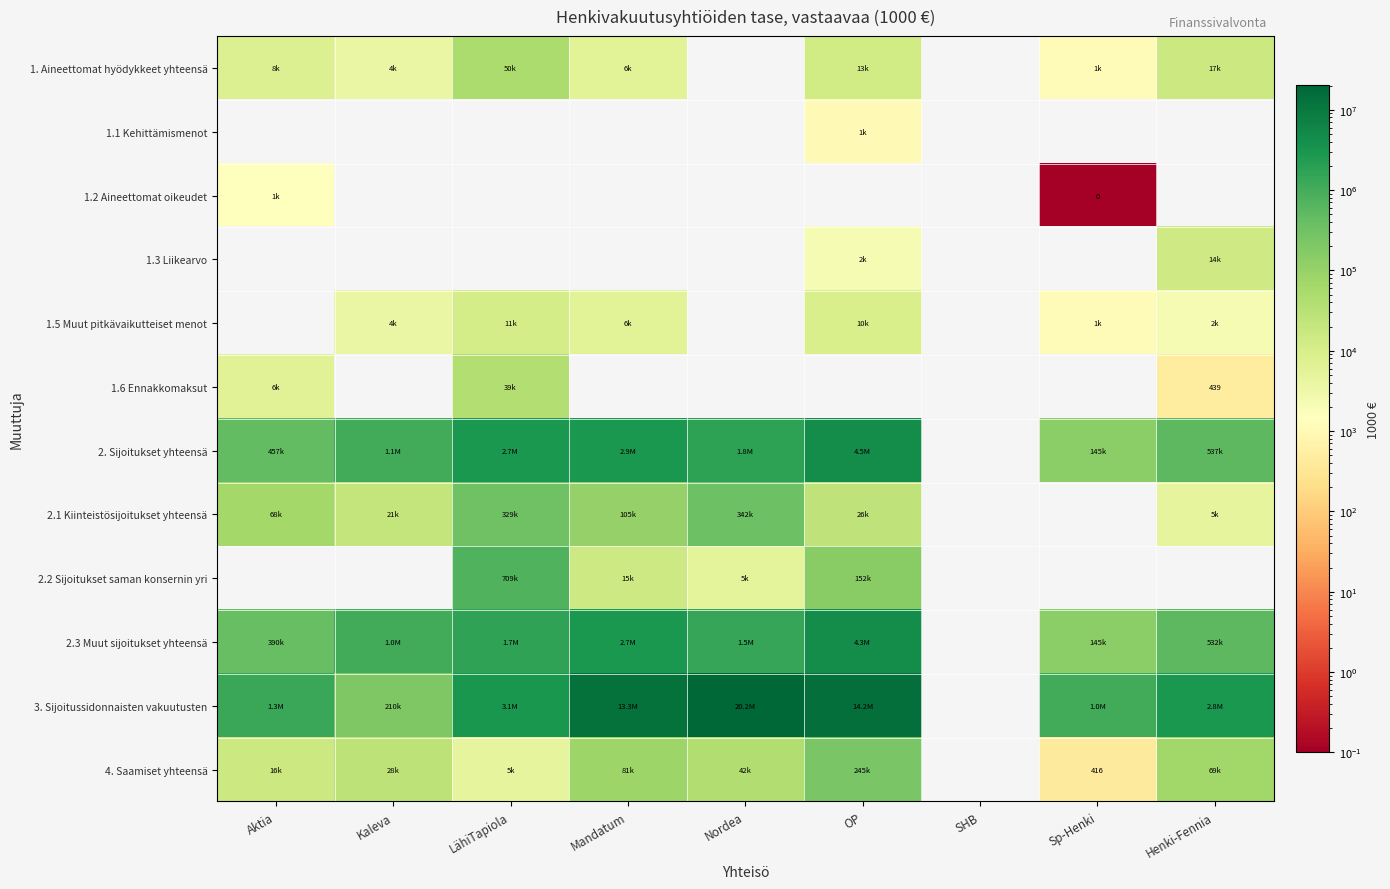

Where is 2. Sijoitukset yhteensä nearest to the value 2334073?

LähiTapiola